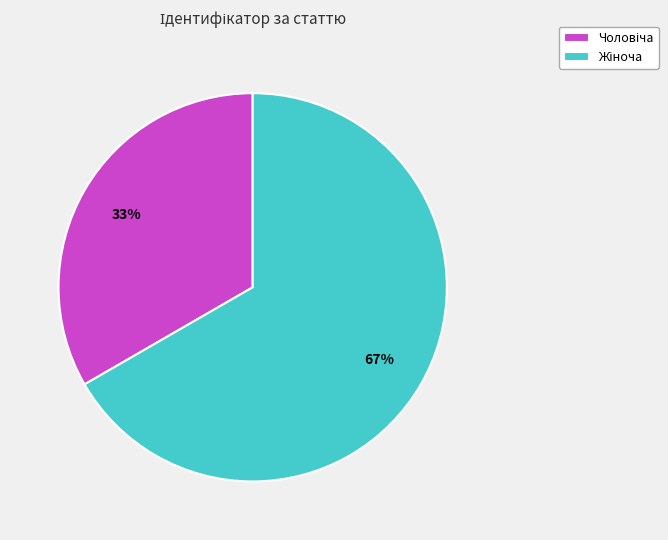

Is there a majority slice in this chart?

Yes